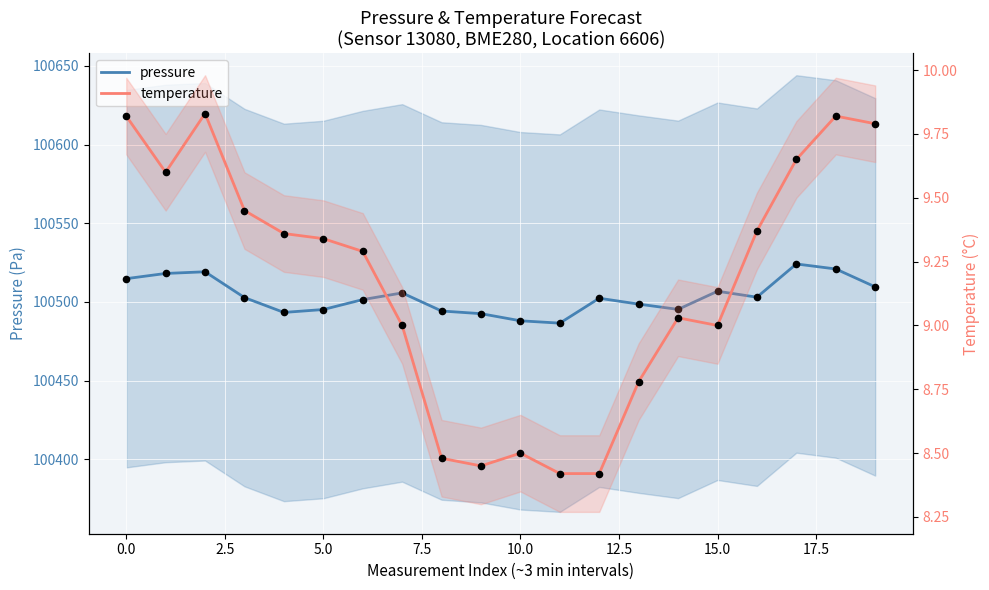

Which series reaches the minimum Y coordinate?

temperature